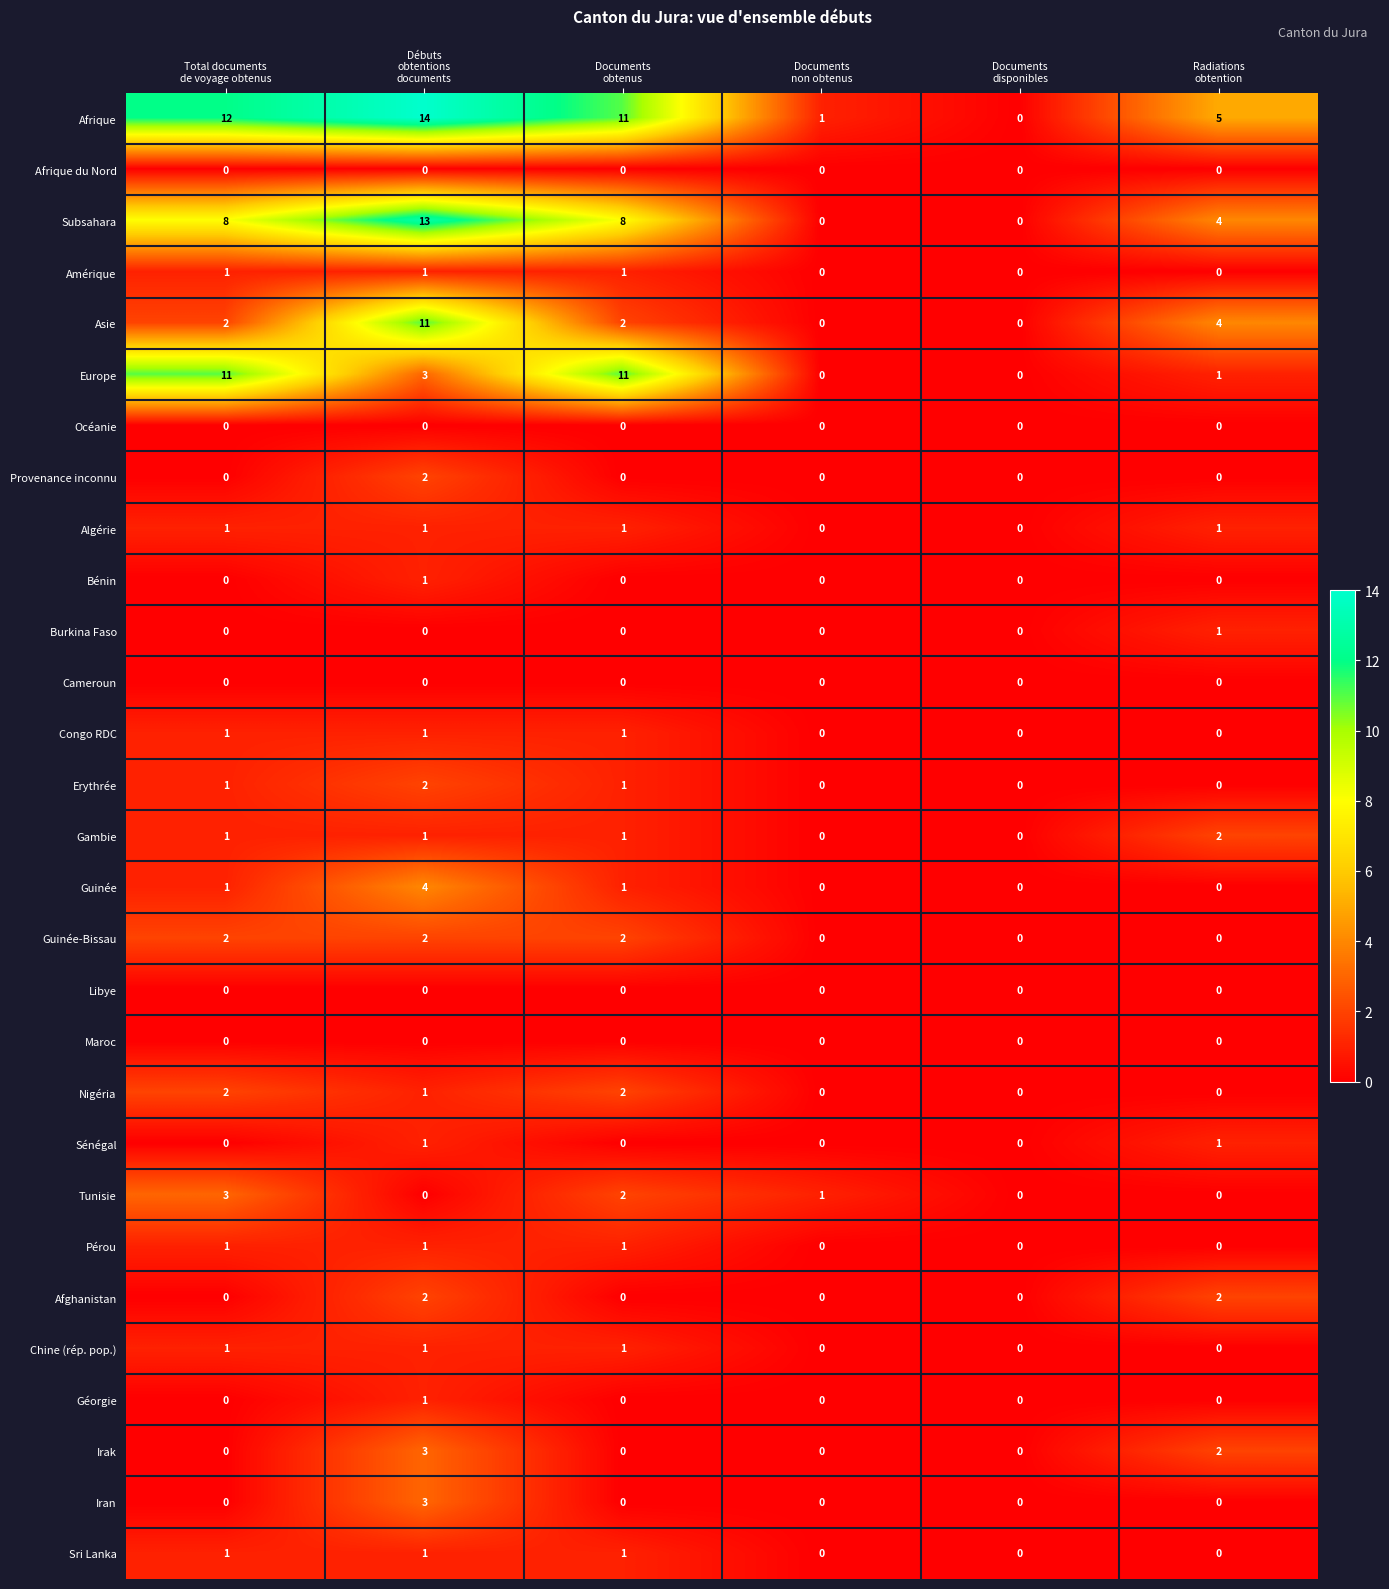

Which series has the largest total across all categories?

Afrique